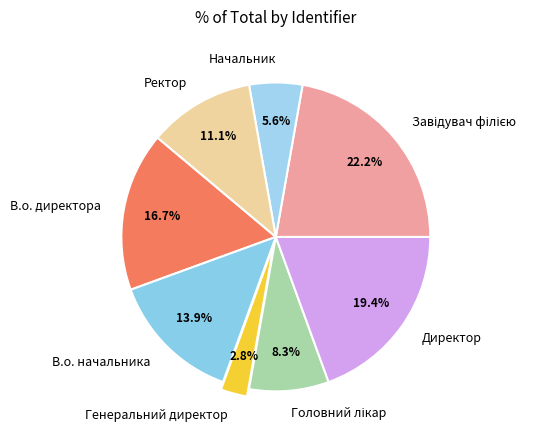

Is the sum of Ректор and Директор greater than half?

No